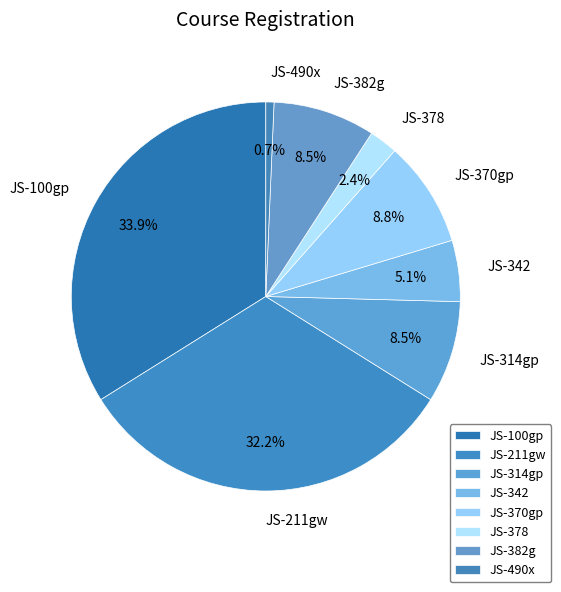

What portion of the pie excludes JS-378?

97.6%